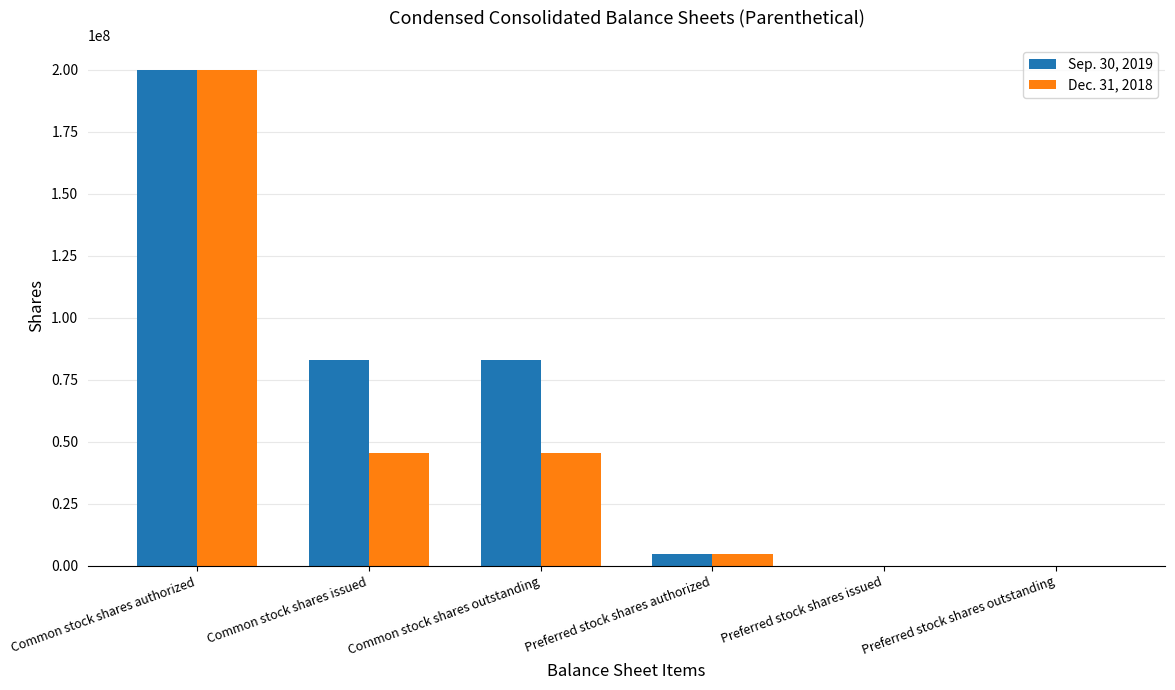

Is the value of Dec. 31, 2018 at Common stock shares outstanding greater than the value of Sep. 30, 2019 at Preferred stock shares outstanding?

Yes